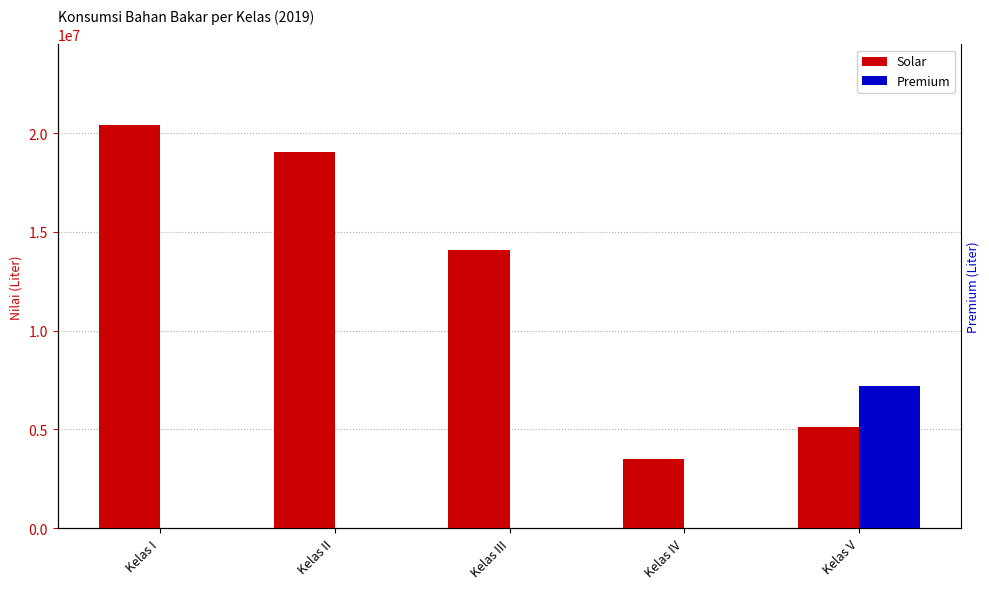

What is the spread (max minus min) of values at Kelas I?

20418649